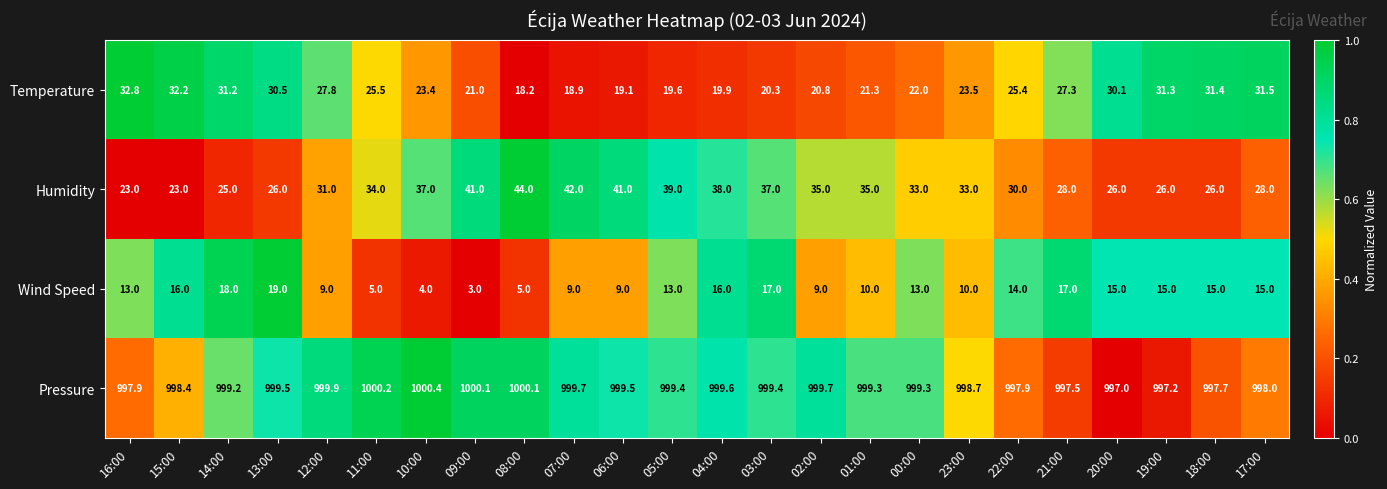

Rank the series at 19:00 from highest to lowest value.

Pressure, Temperature, Humidity, Wind Speed